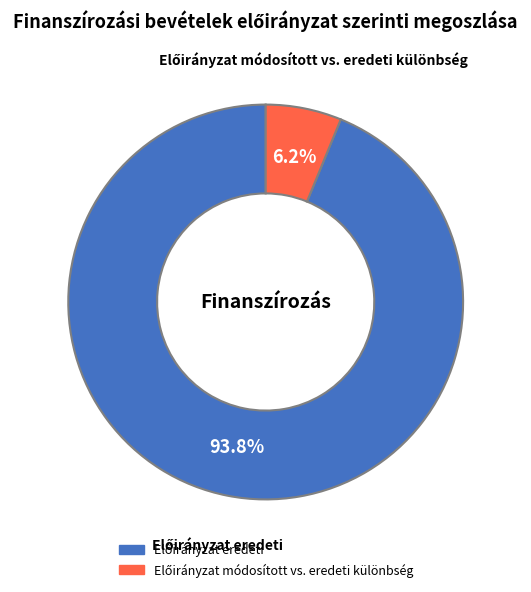

Does any single category account for the majority?

Yes